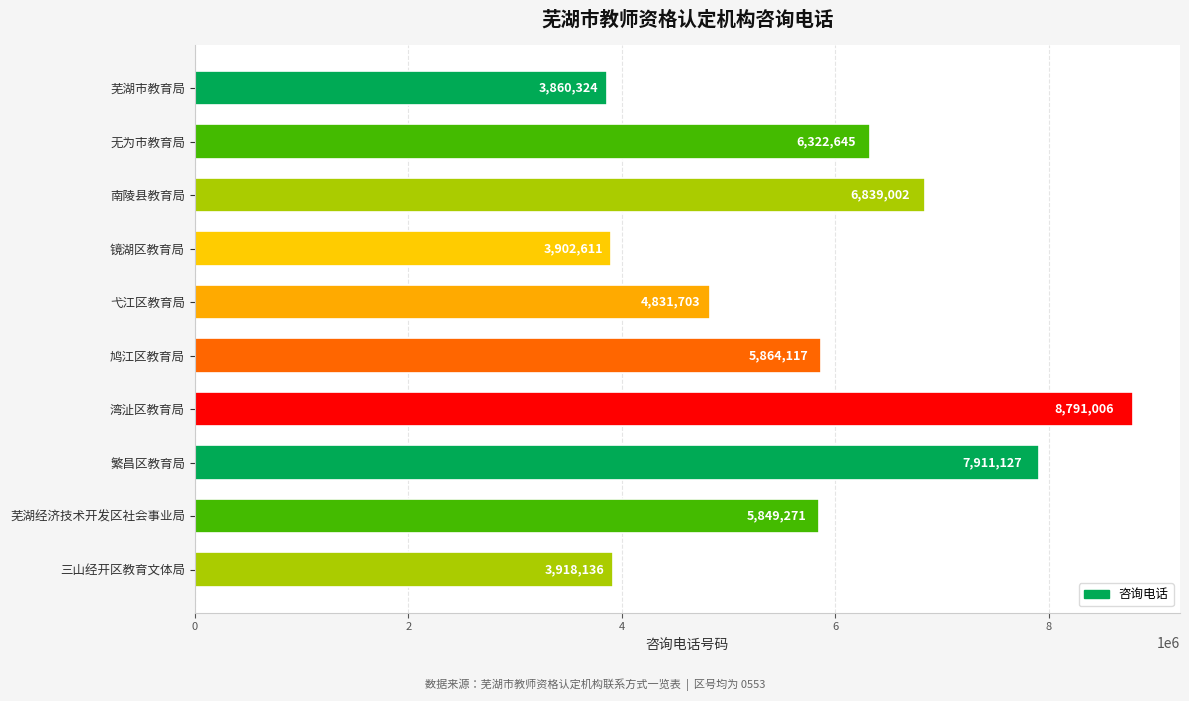

What is the change in value from 镜湖区教育局 to 芜湖经济技术开发区社会事业局?

+1946660